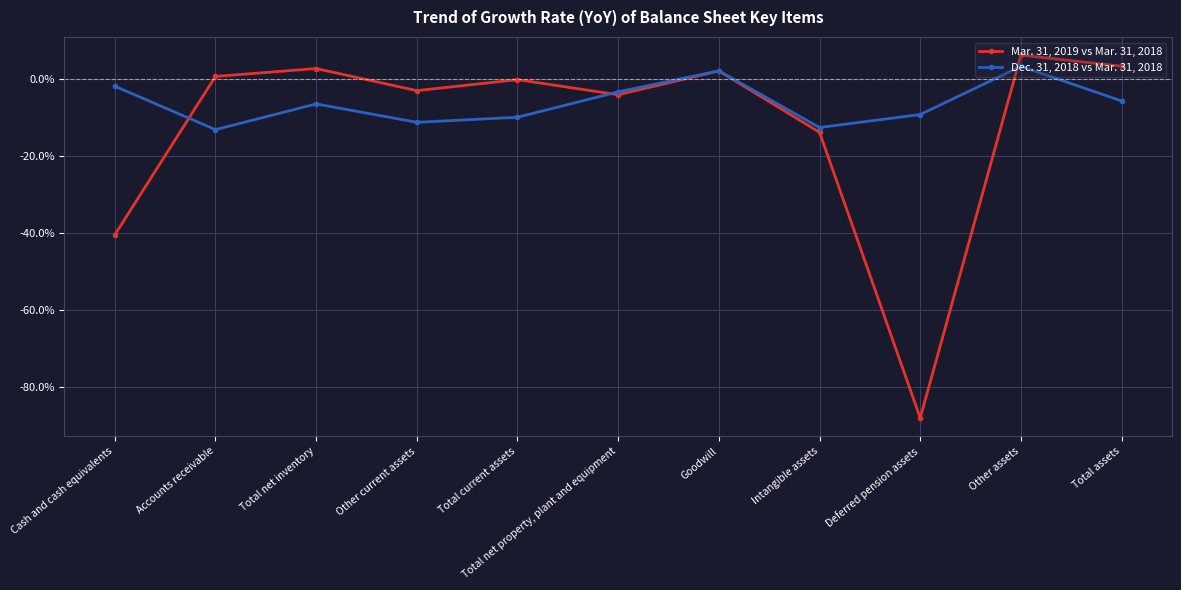

What is the difference between the highest and lowest values at Other current assets?

8.2